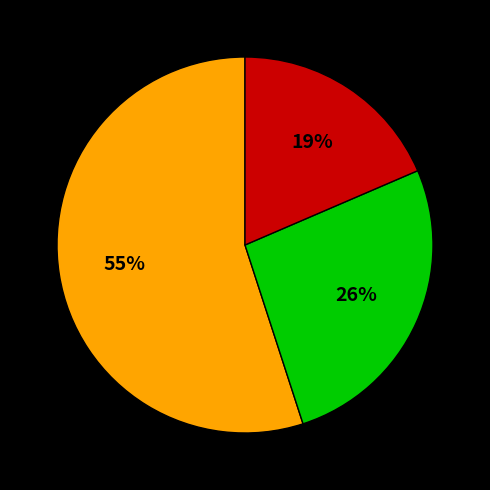

To the nearest percent, what is the difference between the largest and smallest slice percentages?

36%